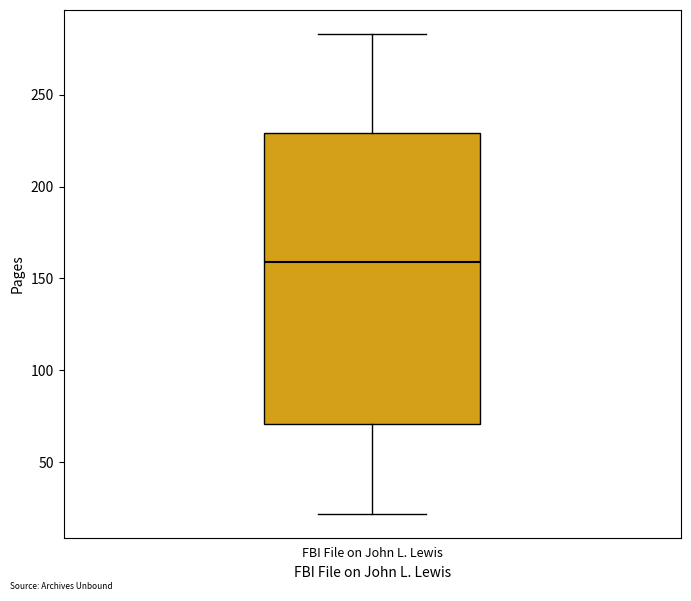

Transcribe this box plot: give where the median line is, the range the box spans, and where the two whiskers end, as read against the y-axis. The values are not printed on the chart, so give them approximately, as read against the axis.

median 160, box 70 to 230, whiskers 20 to 285